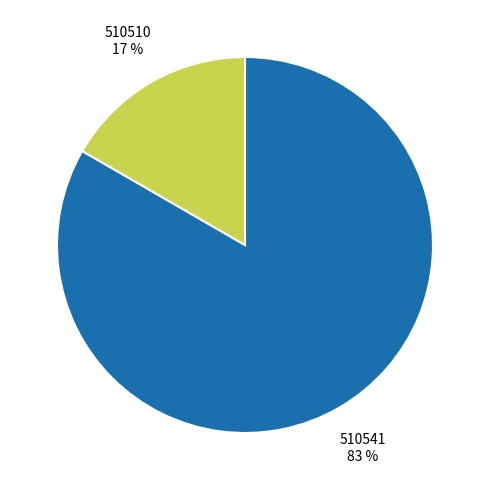

Rank the categories by value from highest to lowest.

510541, 510510